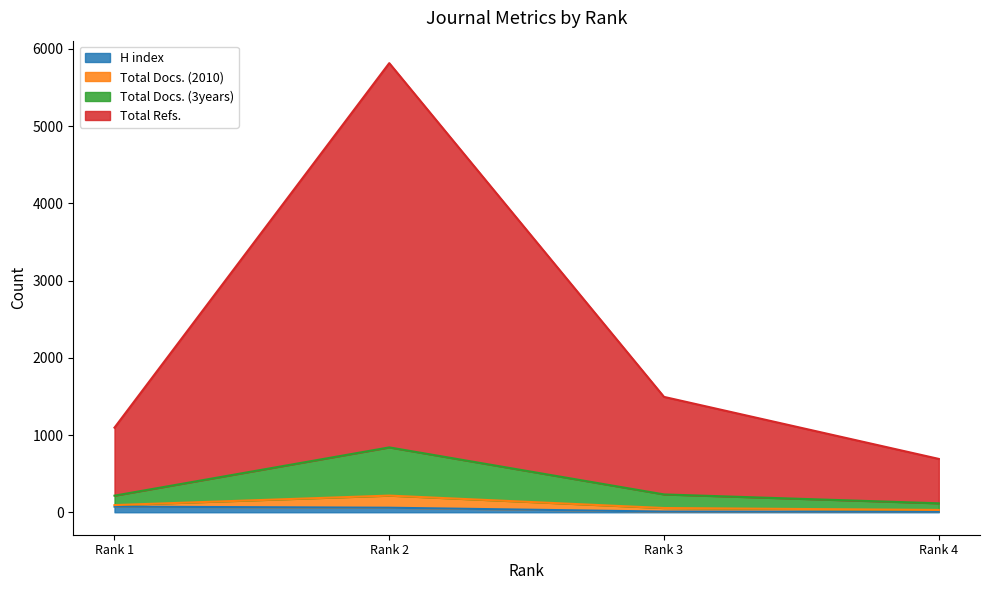

What is the greatest value displayed?

5816